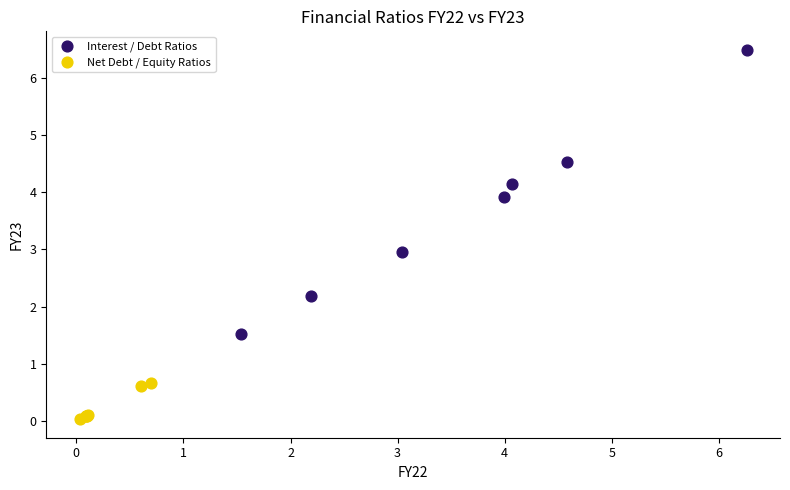

Which series reaches the maximum Y coordinate?

Interest / Debt Ratios